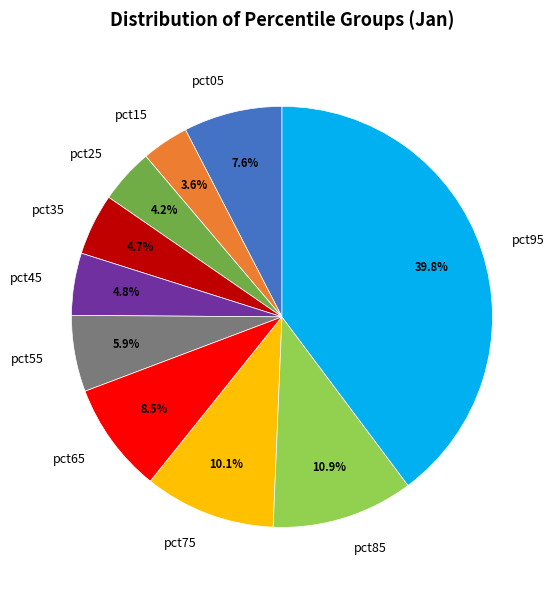

What is the largest slice in the pie chart?

pct95